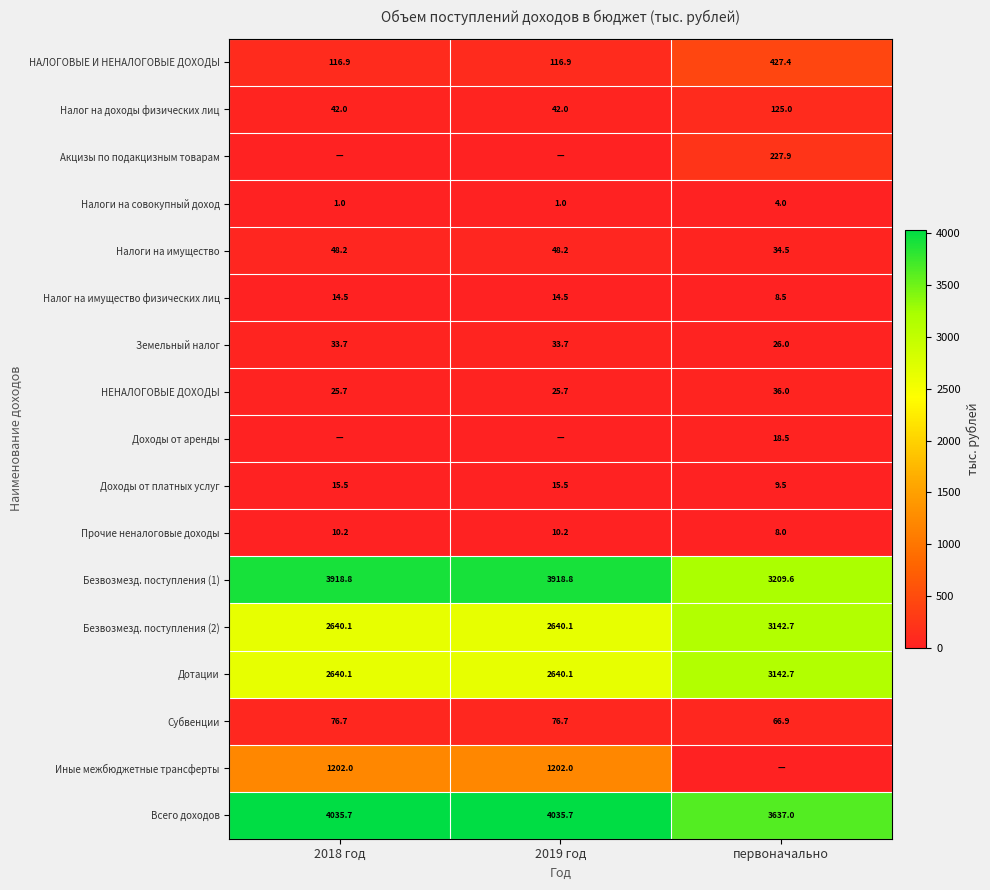

What is the difference between the maximum and minimum values in the Налоги на имущество series?

13.7